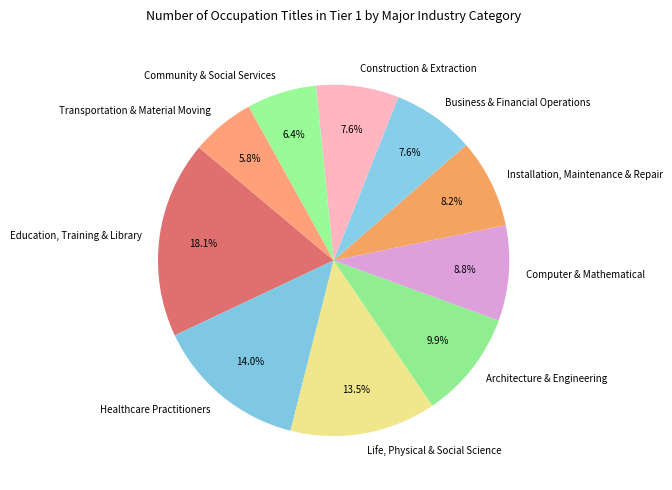

What is the ratio of the value at Healthcare Practitioners to the value at Education, Training & Library?

0.8